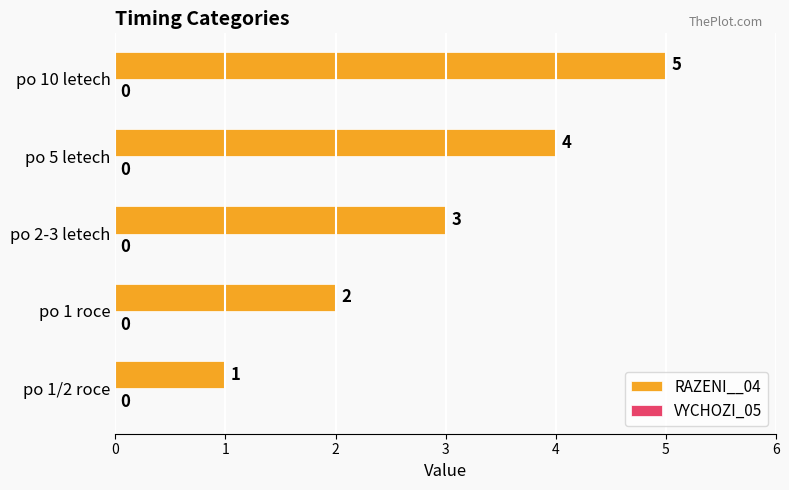

The value at po 10 letech is 5. True or false?

True